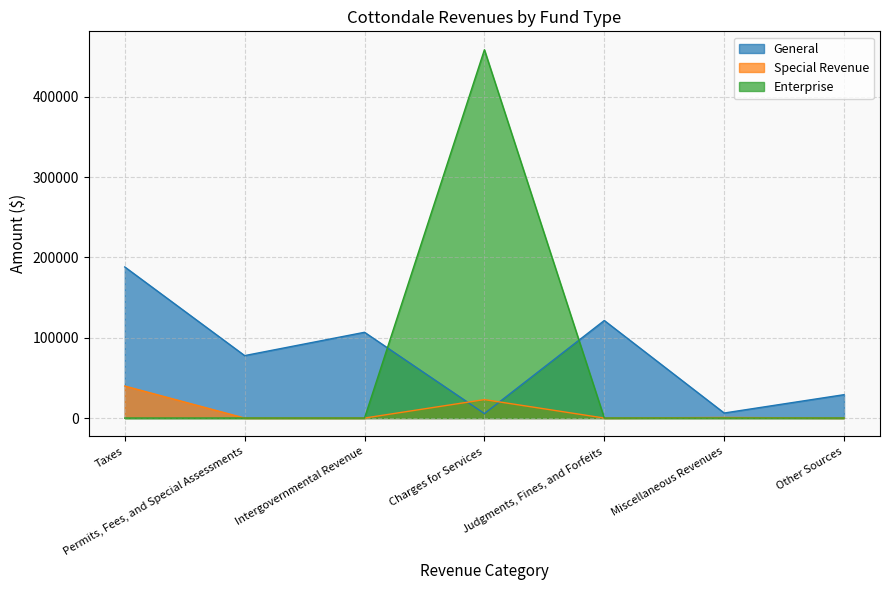

Reading left to right, extract all data points from this chart.

General: Taxes=188163	Permits, Fees, and Special Assessments=77779	Intergovernmental Revenue=106805	Charges for Services=5572	Judgments, Fines, and Forfeits=121485	Miscellaneous Revenues=6277	Other Sources=29127
Special Revenue: Taxes=39885	Permits, Fees, and Special Assessments=0	Intergovernmental Revenue=0	Charges for Services=22966	Judgments, Fines, and Forfeits=0	Miscellaneous Revenues=736	Other Sources=0
Enterprise: Taxes=0	Permits, Fees, and Special Assessments=0	Intergovernmental Revenue=0	Charges for Services=458615	Judgments, Fines, and Forfeits=0	Miscellaneous Revenues=43	Other Sources=0